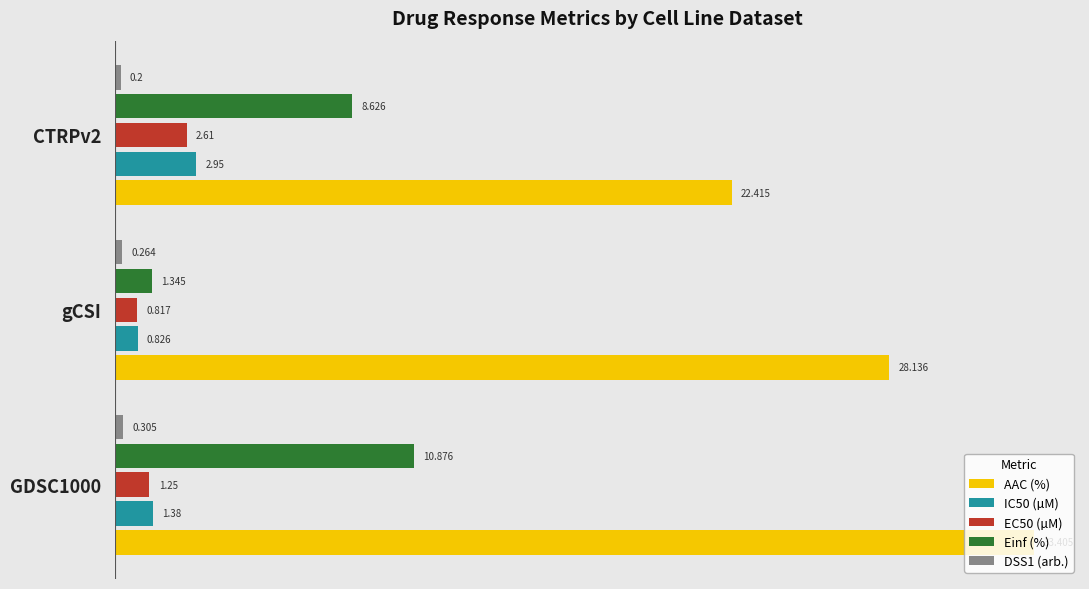

Between GDSC1000 and gCSI, which series saw the biggest shift?

Einf (%)